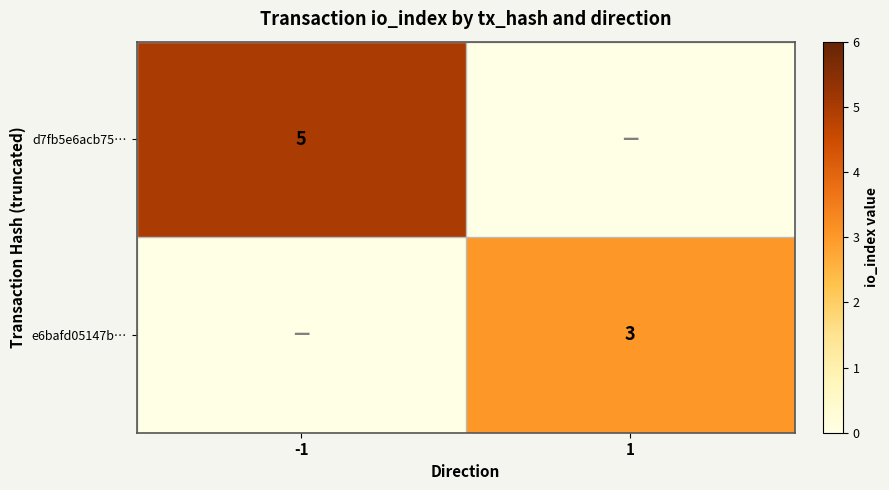

Is it true that e6bafd05147b… equals 2 at 1?

False